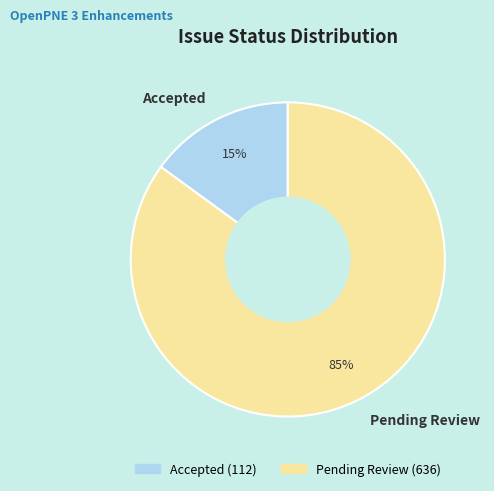

Is the sum of Accepted and Pending Review greater than half?

Yes